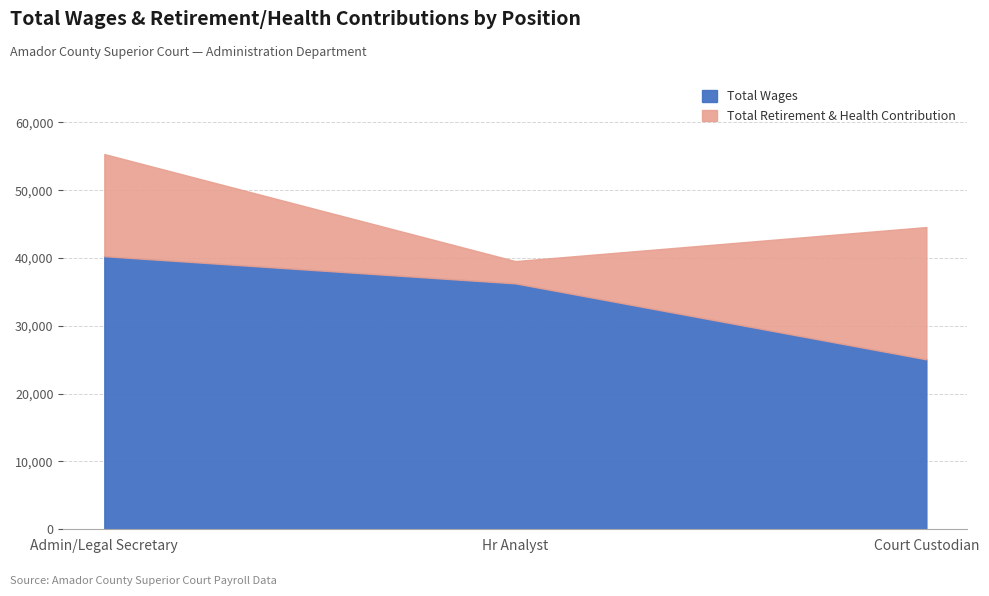

Count the number of categories in the chart.

3